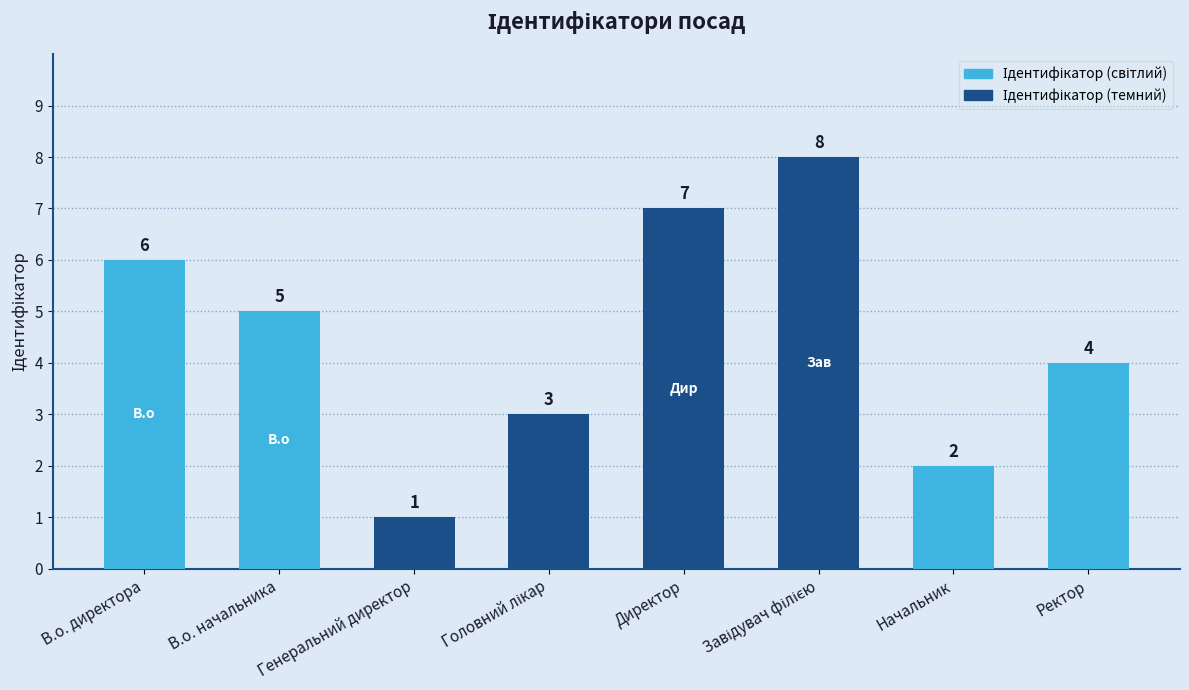

Between Директор and В.о. директора, which is larger?

Директор